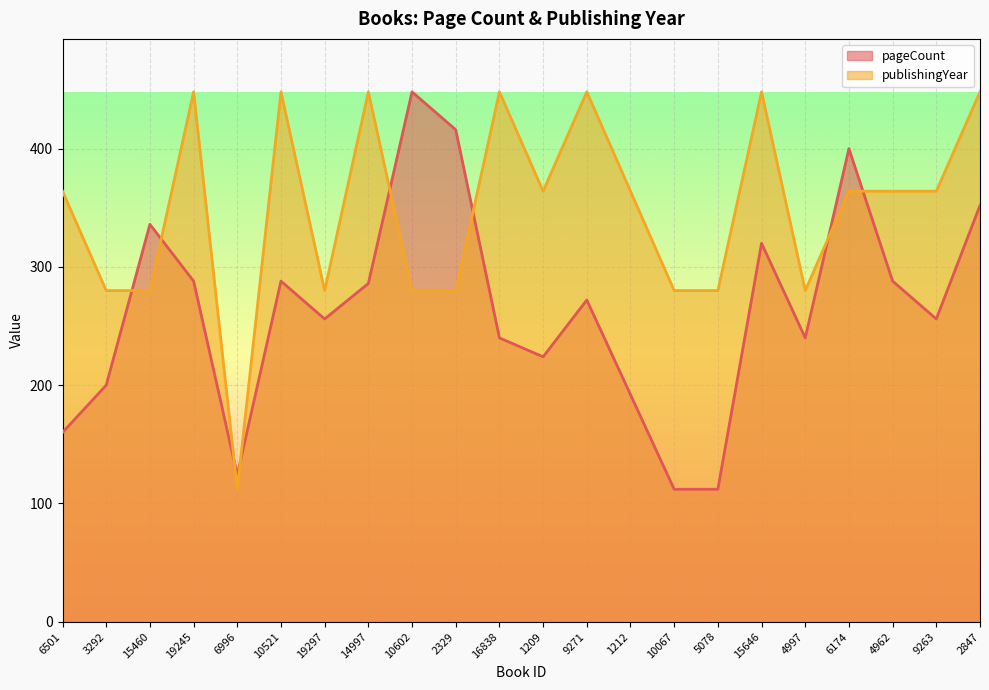

Count the publishingYear values in the range 280 to 448.

21